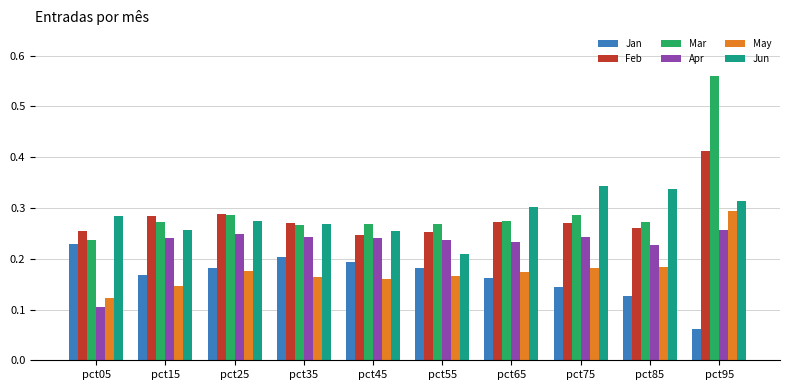

Is it true that Jan equals 0.1 at pct85?

True